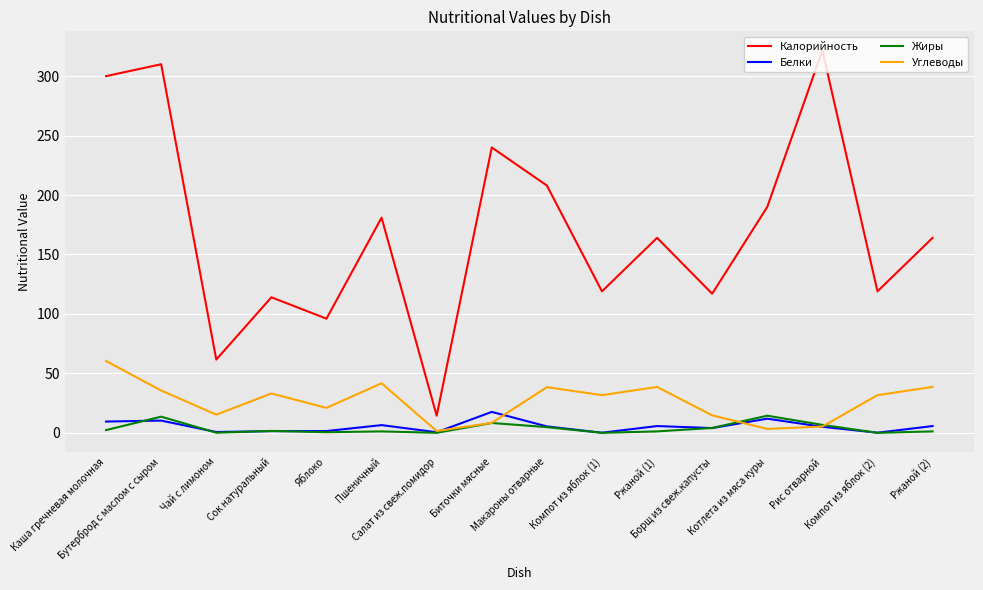

Which series has the widest spread of values?

Калорийность